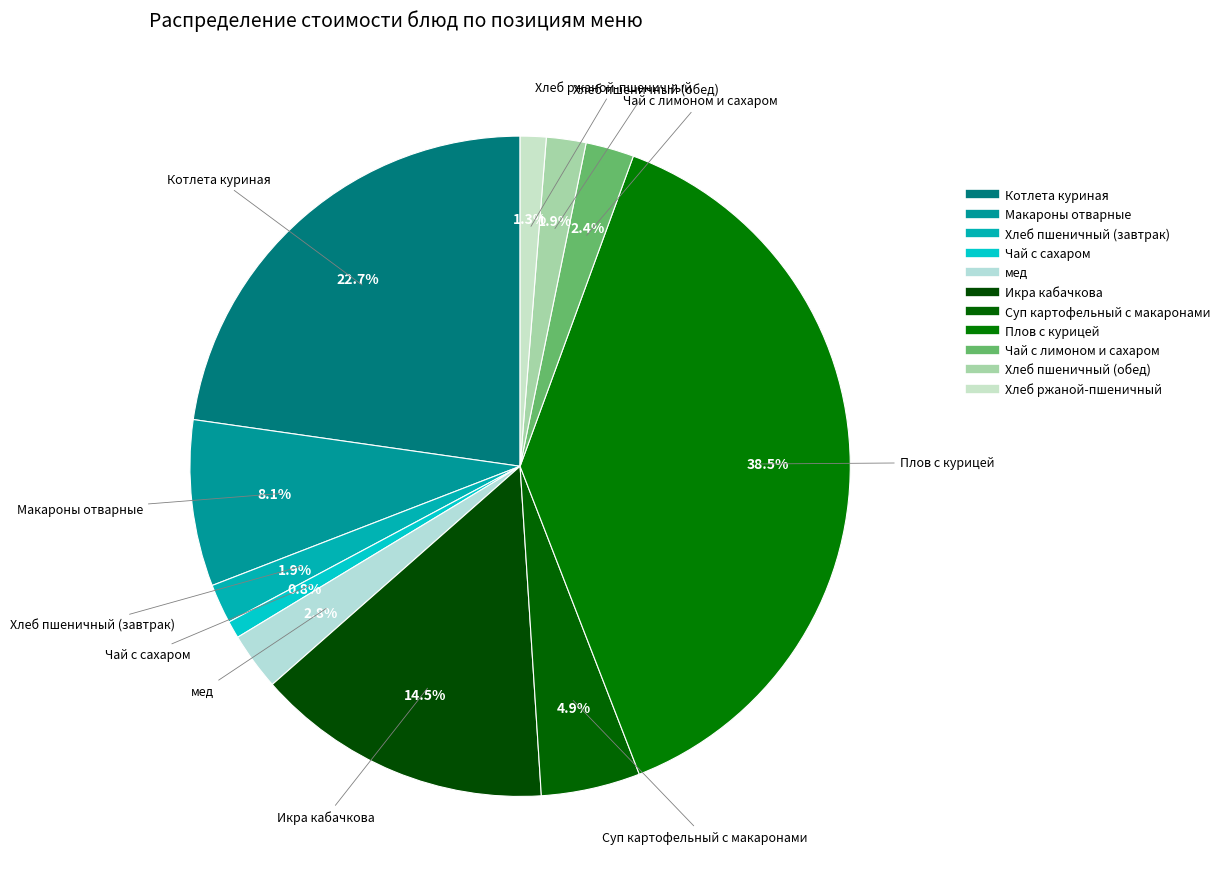

Count the number of slices in the pie.

11